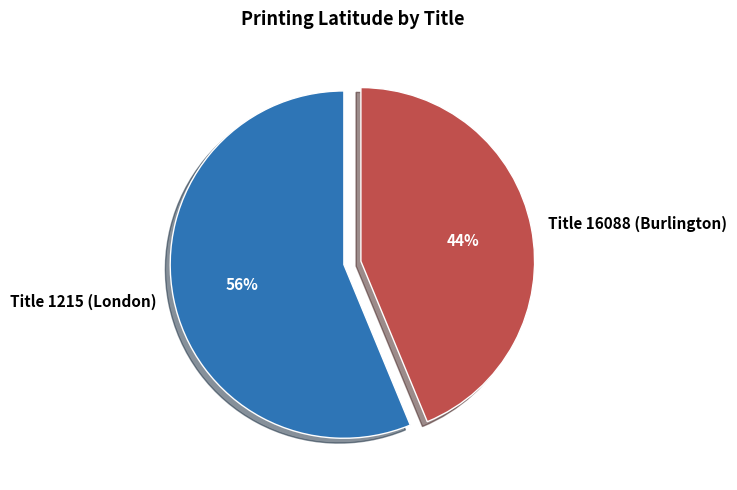

The Title 1215 (London) slice represents 46% of the pie. True or false?

False